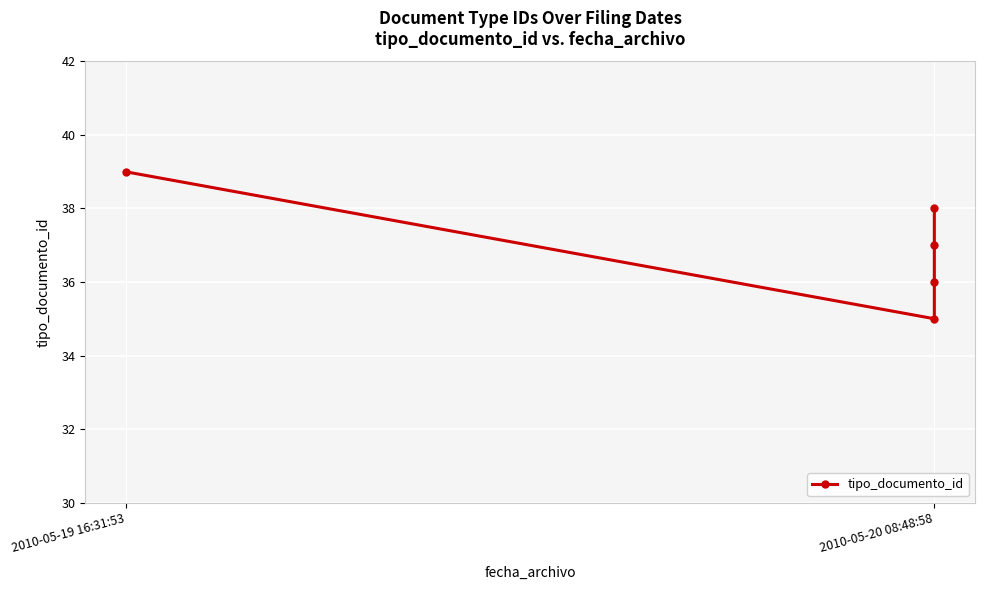

Is this an area chart (filled region under the line)?

No